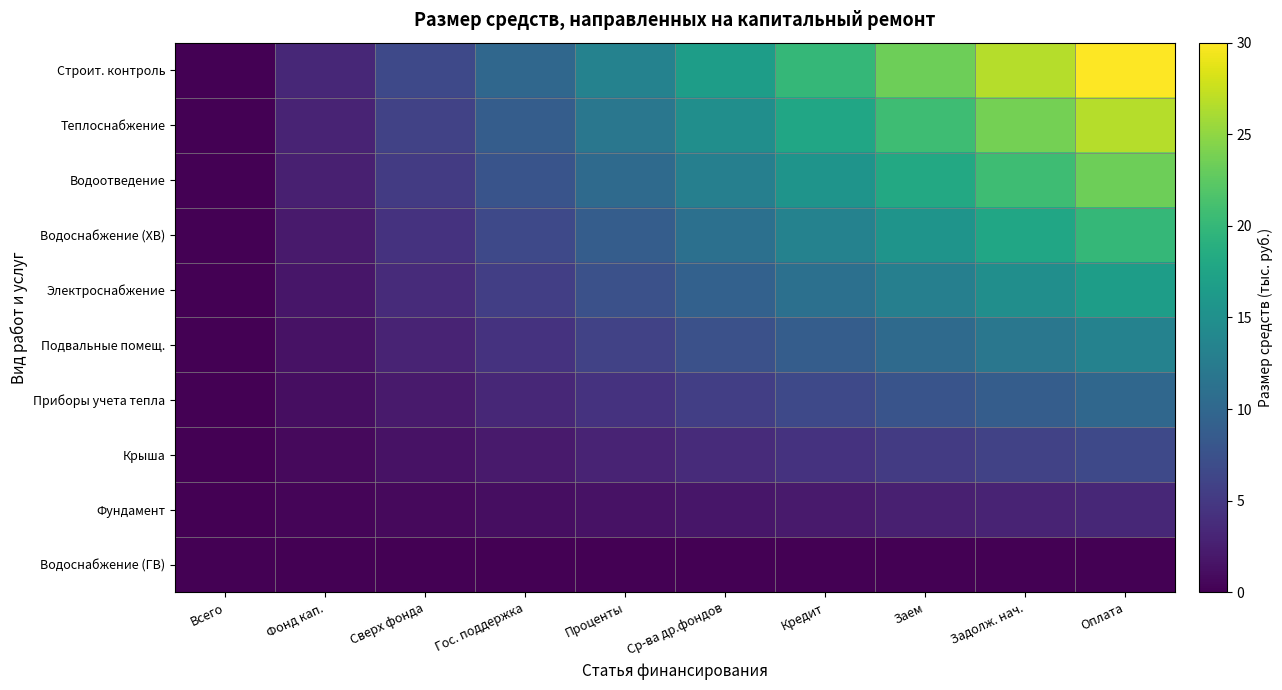

Which category has the lowest value across all series?

Всего